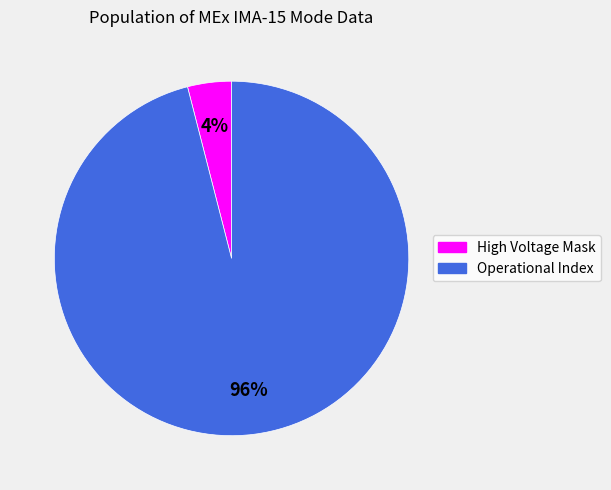

Which category has the biggest portion of the pie?

Operational Index